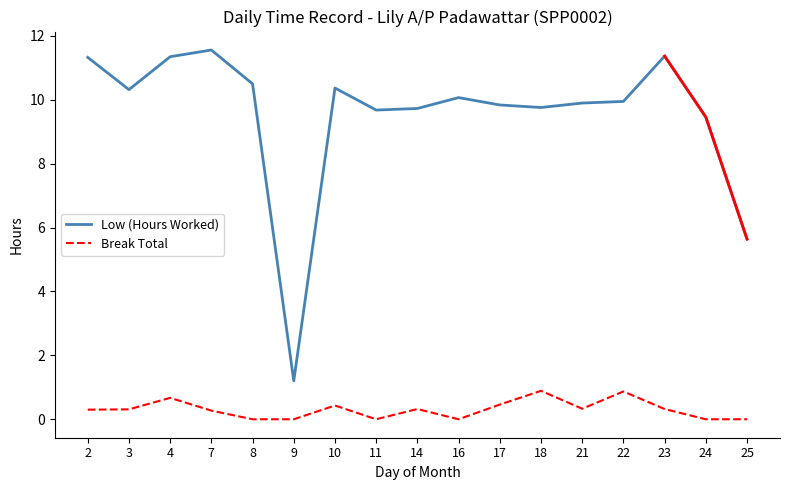

Which series changed the most between 21 and 23?

Low (Hours Worked)